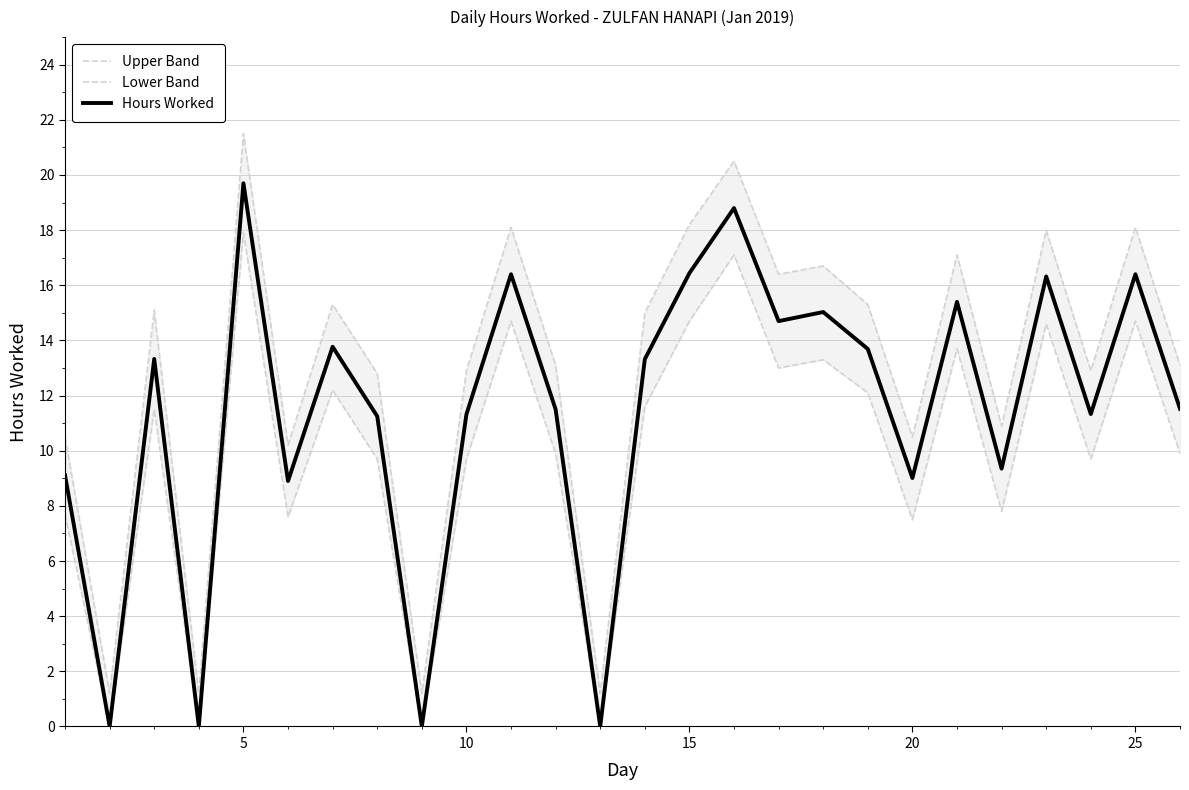

How many data points does each series have?

26